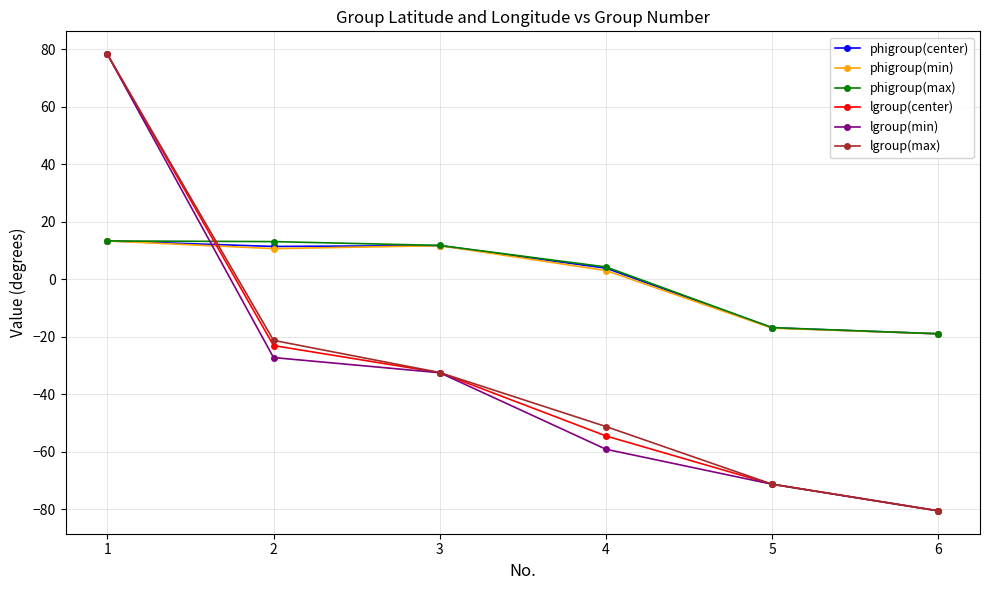

How many positive values does the phigroup(center) series have?

4